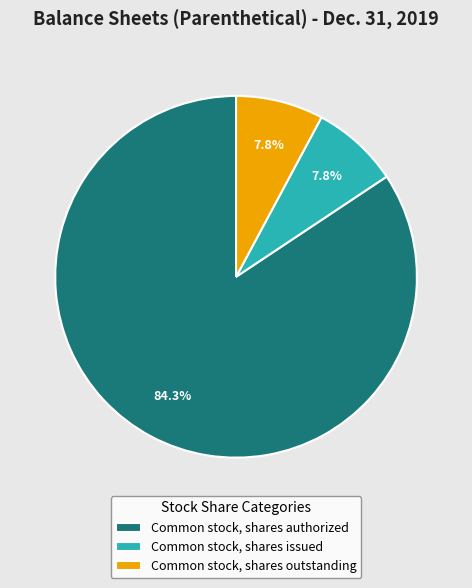

Which has a higher value, Common stock, shares authorized or Common stock, shares outstanding?

Common stock, shares authorized